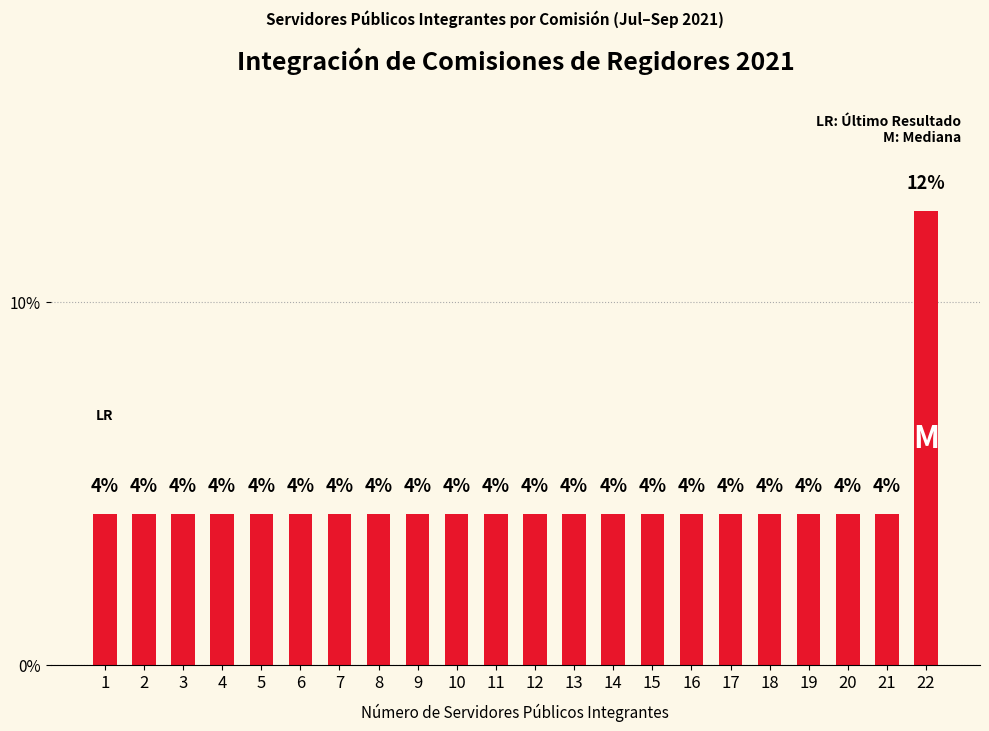

The chart shows a value of 7.1 at 7. True or false?

False